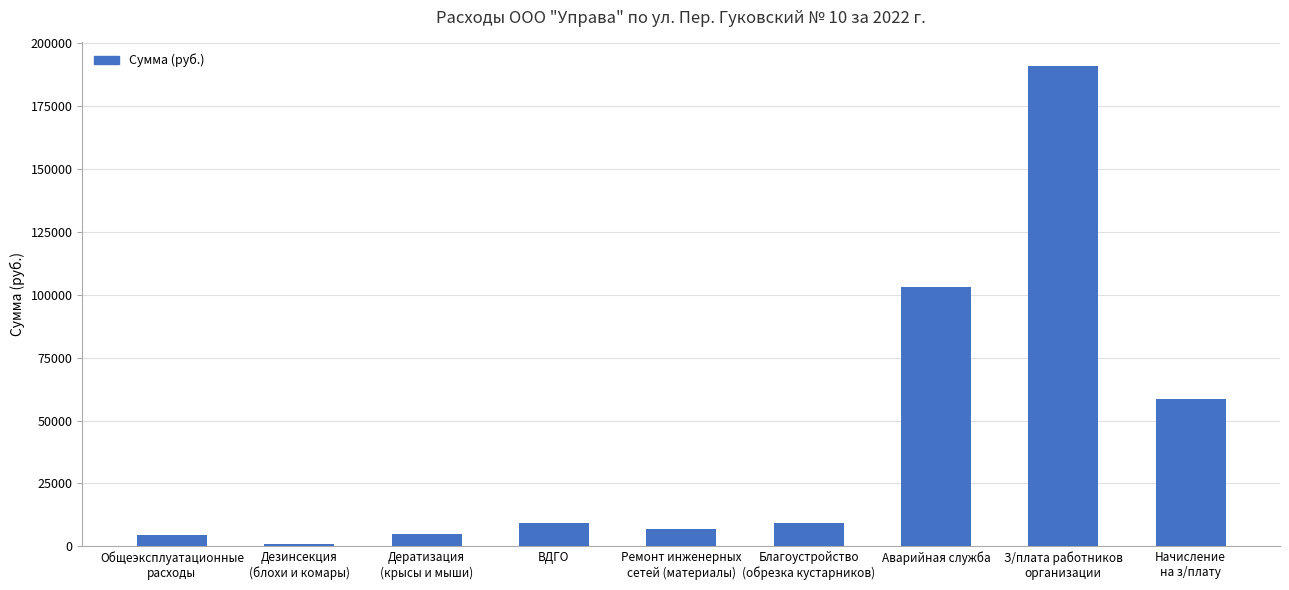

At which label does the data first exceed 9113?

ВДГО